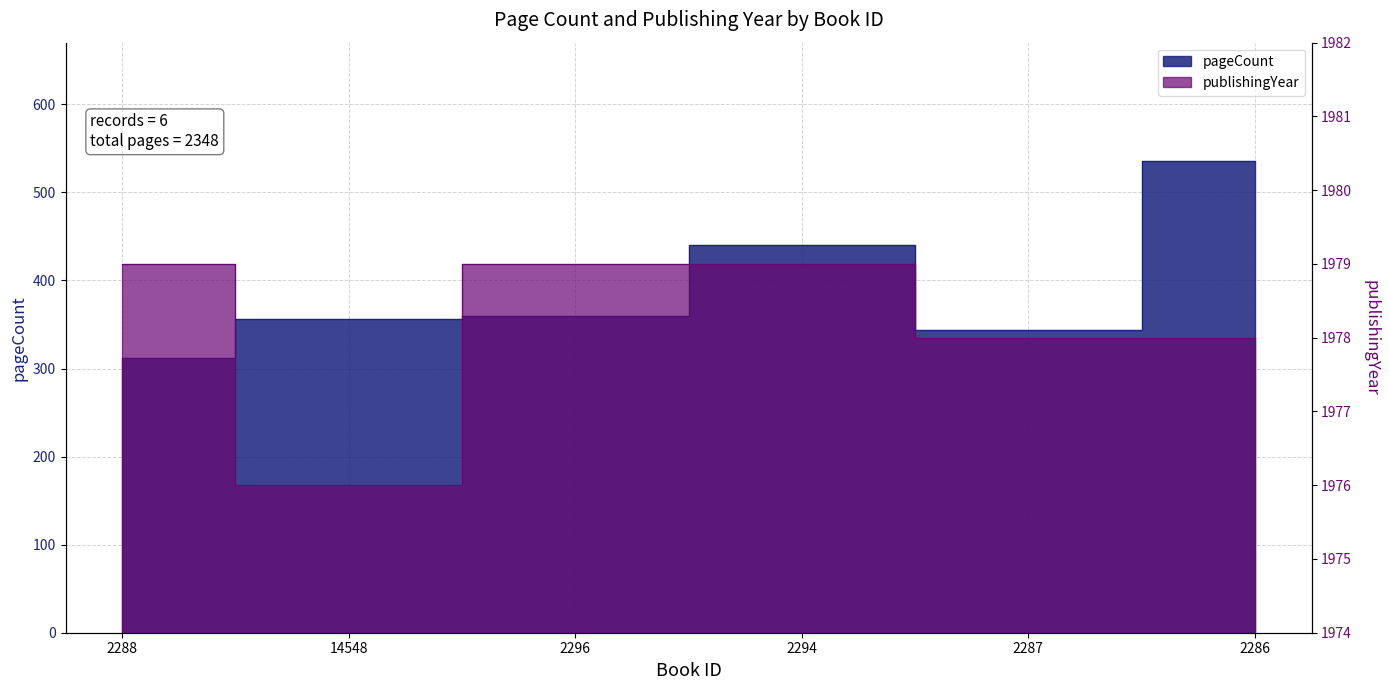

True or false: publishingYear and pageCount intersect in this chart.

False